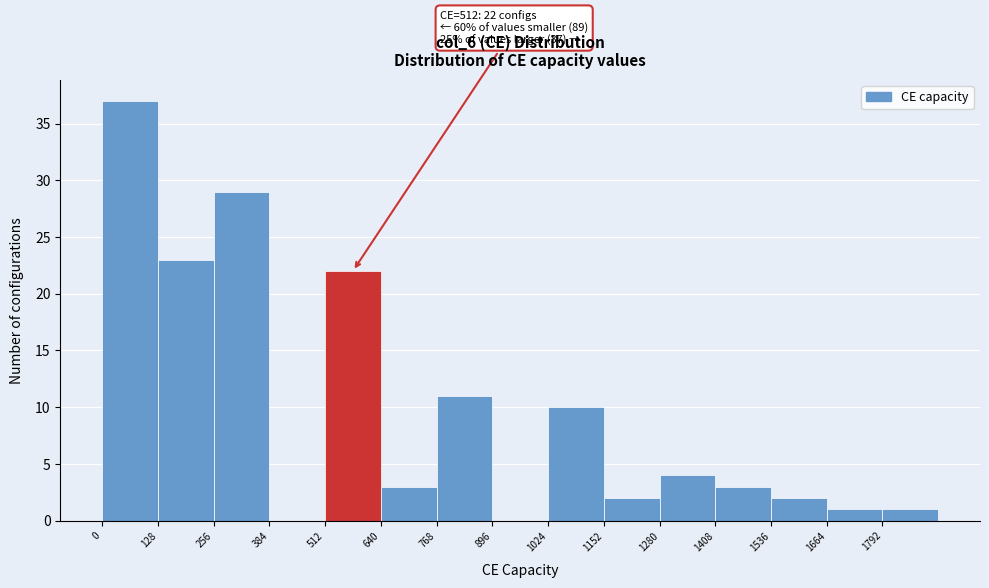

Over which range of the x-axis is the bar tallest?

0 to 128